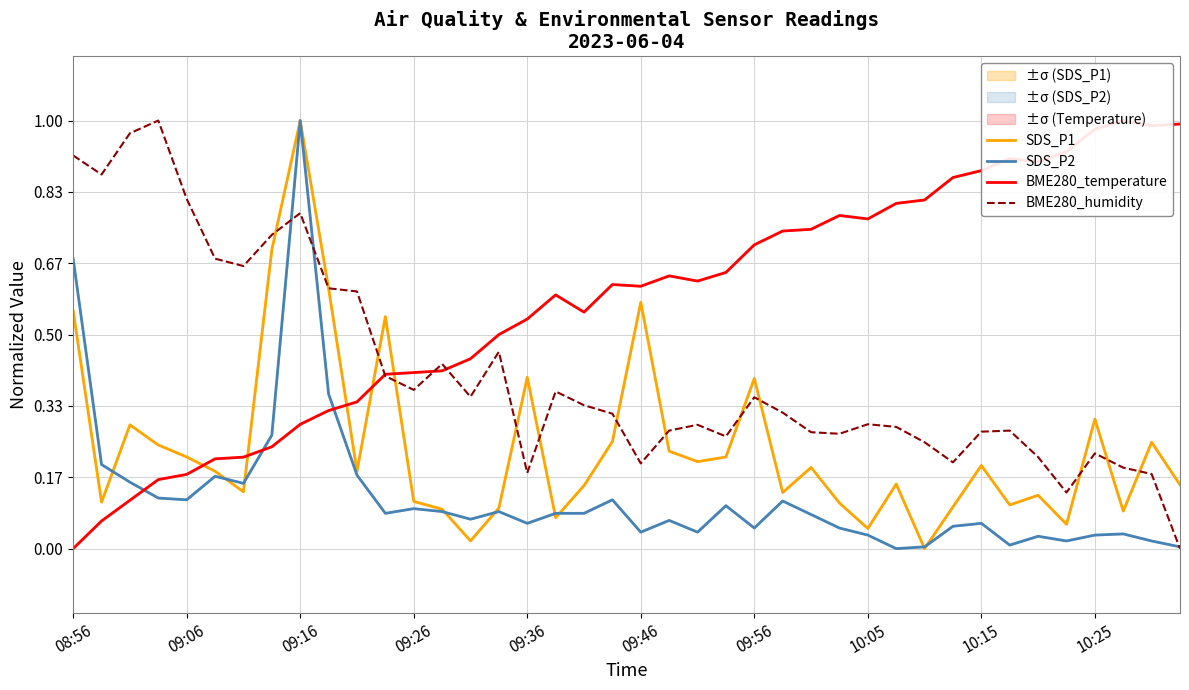

Does the chart have visible grid lines?

Yes